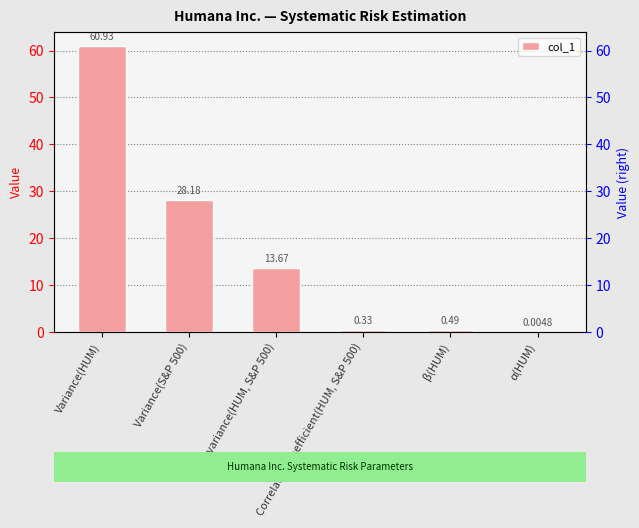

True or false: the data shows 0.3 at Correlation coefficient(HUM, S&P 500).

True